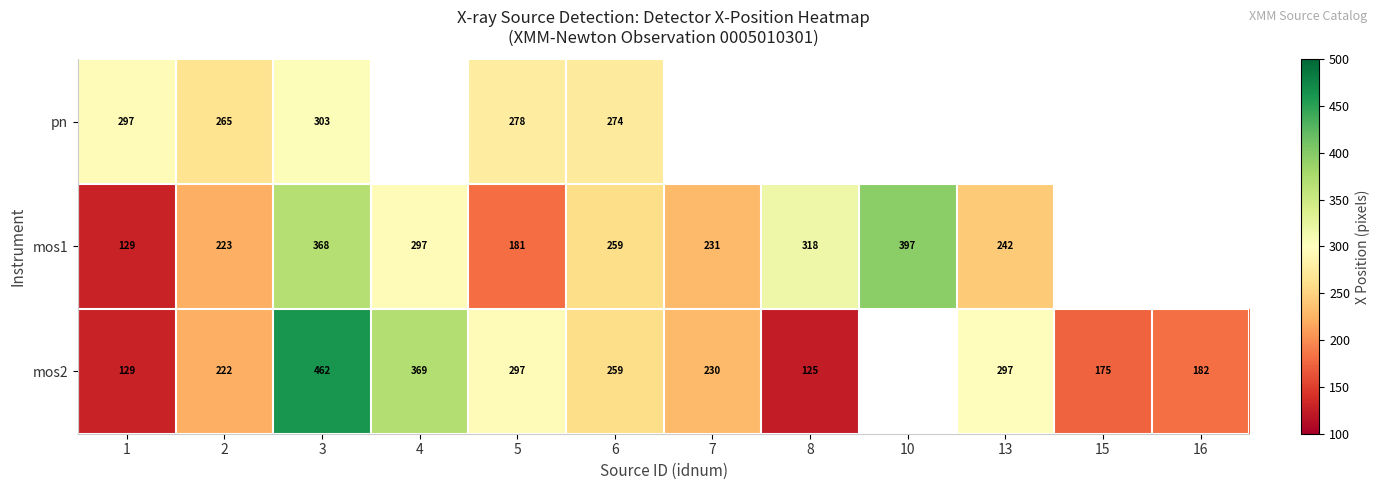

Is the value of mos1 at 5 greater than the value of mos2 at 13?

No